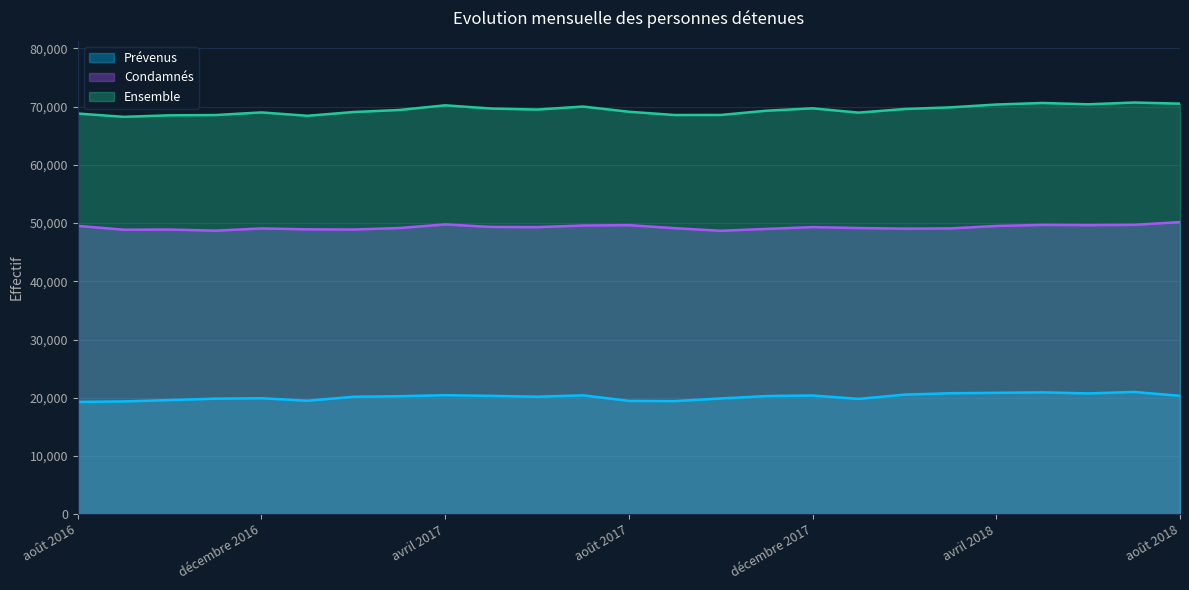

Which category has the highest value across all series?

juillet 2018